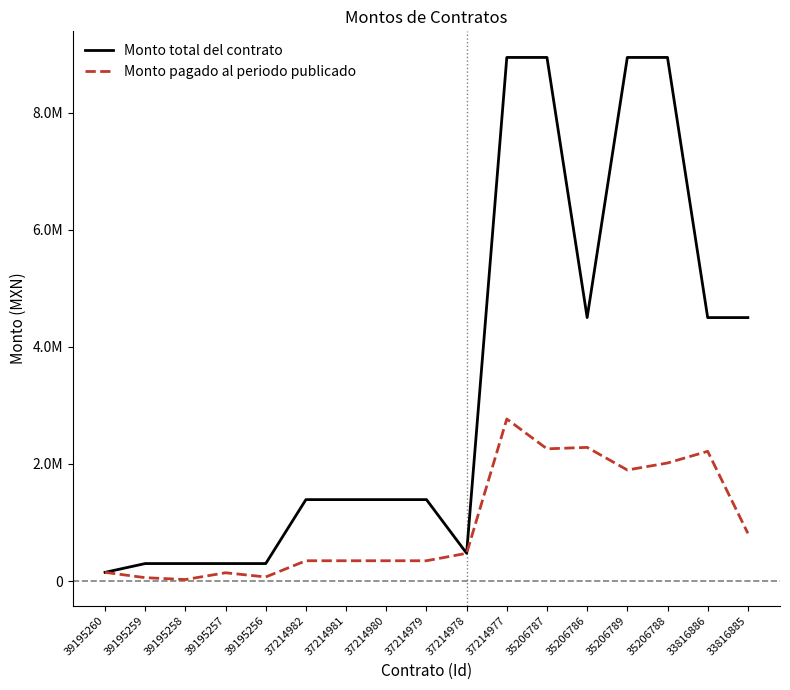

What are all the series names shown in the legend?

Monto total del contrato, Monto pagado al periodo publicado